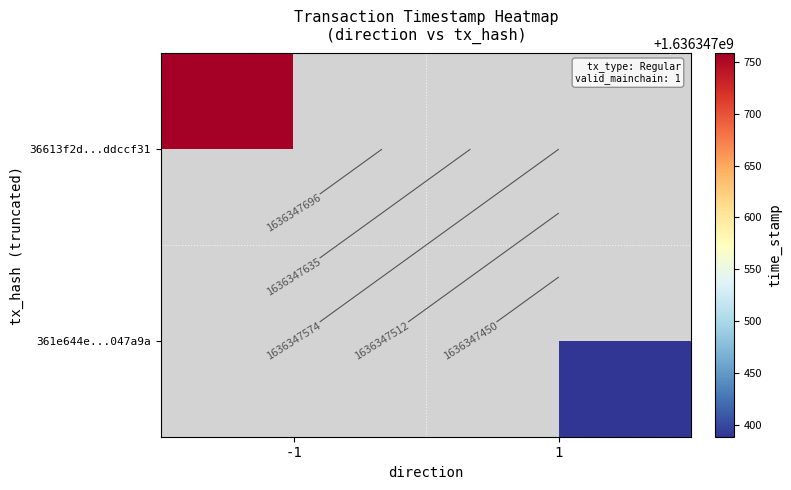

Which series changed the most between 0 and 1?

36613f2d4c6755f56b244627feb18be9ddccf31